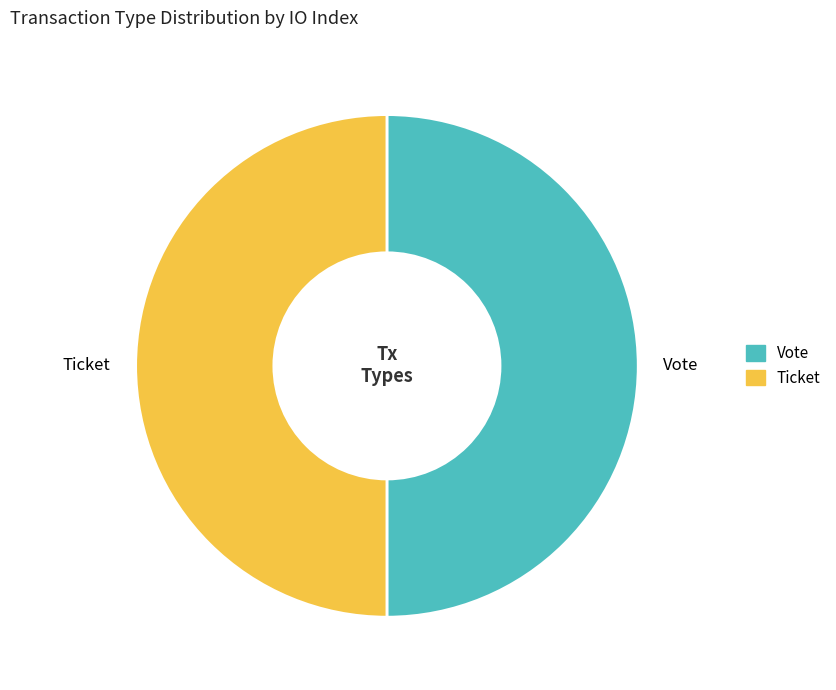

Is the sum of Ticket and Vote greater than half?

Yes